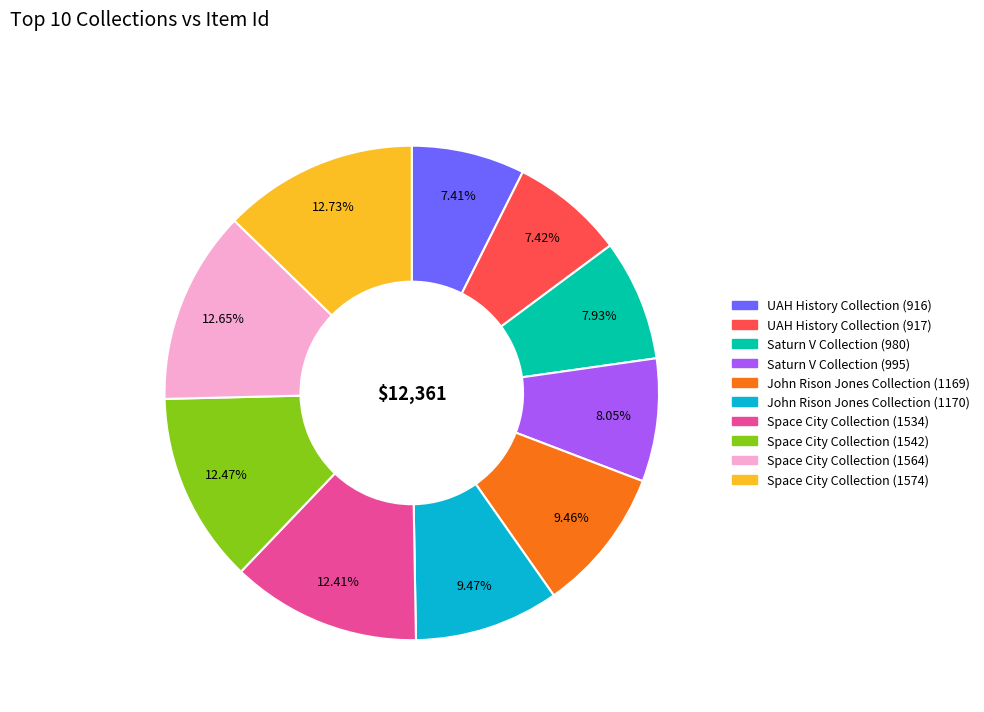

To the nearest percent, what portion does Saturn V Collection (995) represent?

8%